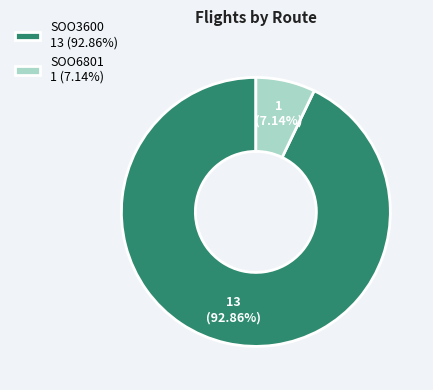

What percentage do SOO3600 and SOO6801 together represent?

100.0%